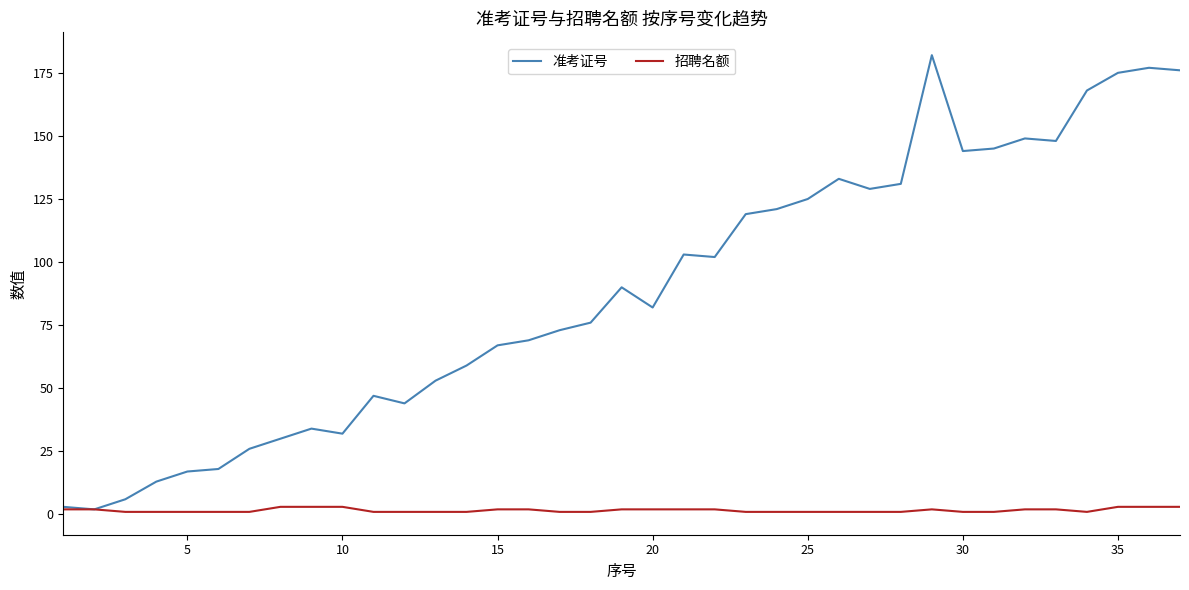

What is the average value of the 招聘名额 series?

2